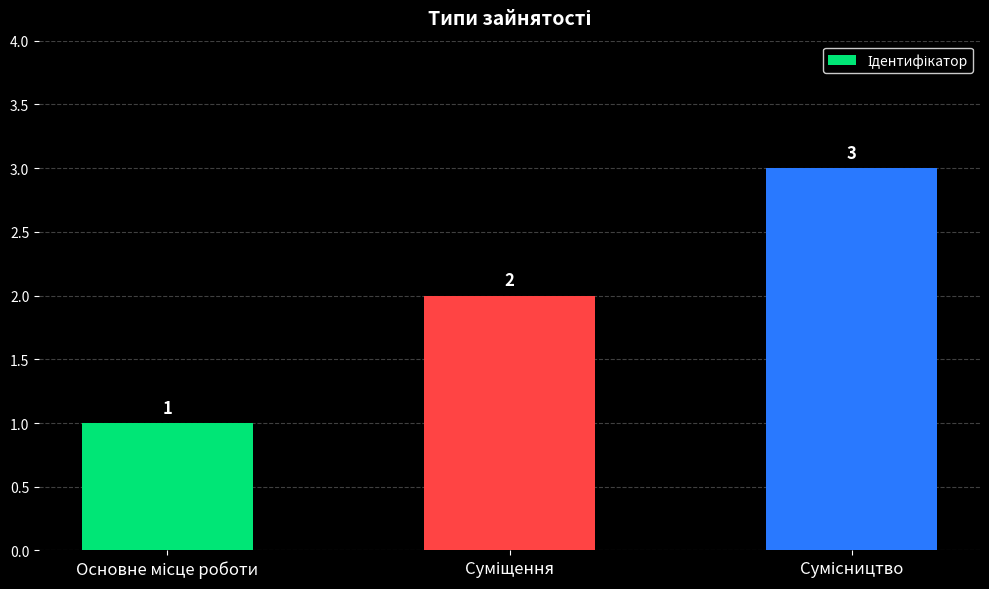

Count the values in the range 1 to 3.

3